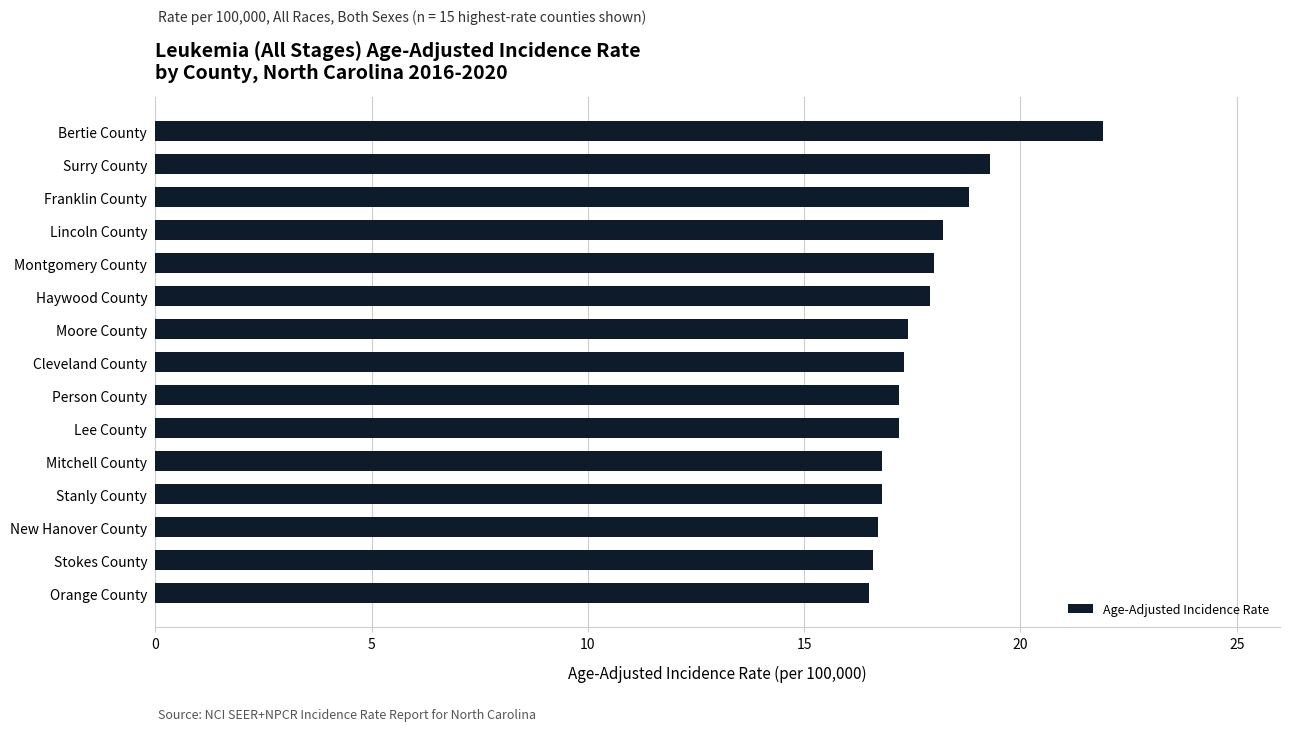

The chart shows a value of 16.6 at Stokes County. True or false?

True